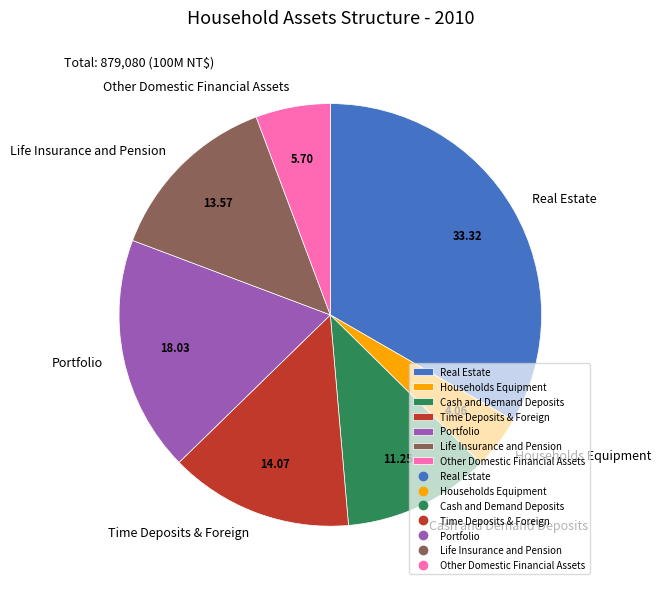

Does Households Equipment represent more than half of the total?

No